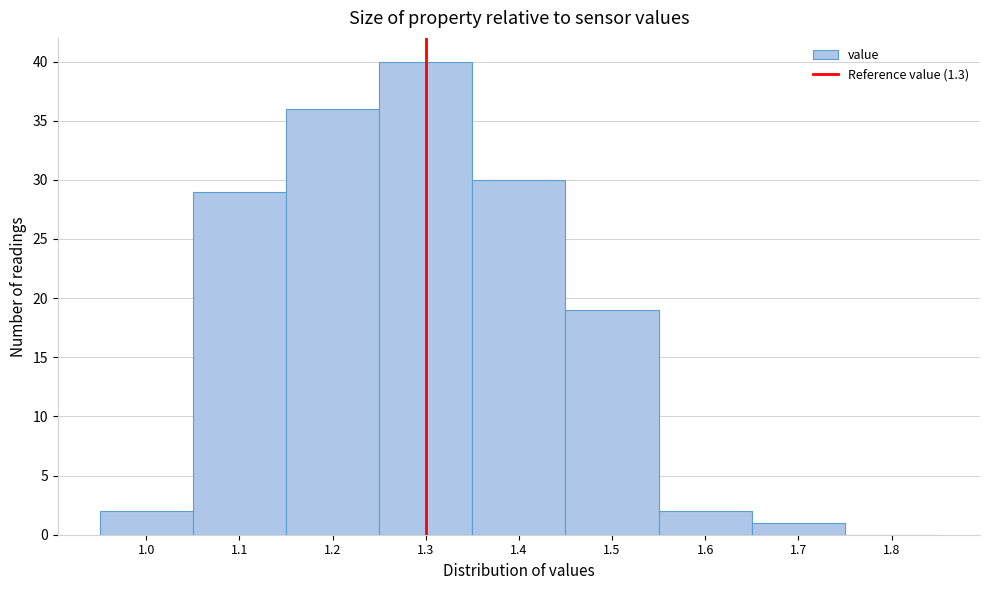

Reading left to right, list every bar in this chart as the range it spans on the x-axis followed by its height. The values are not printed on the chart, so give them approximately, as read against the axis.

0.95 to 1.05: 2
1.05 to 1.15: 29
1.15 to 1.25: 36
1.25 to 1.35: 40
1.35 to 1.45: 30
1.45 to 1.55: 19
1.55 to 1.65: 2
1.65 to 1.75: 1
1.75 to 1.85: 0